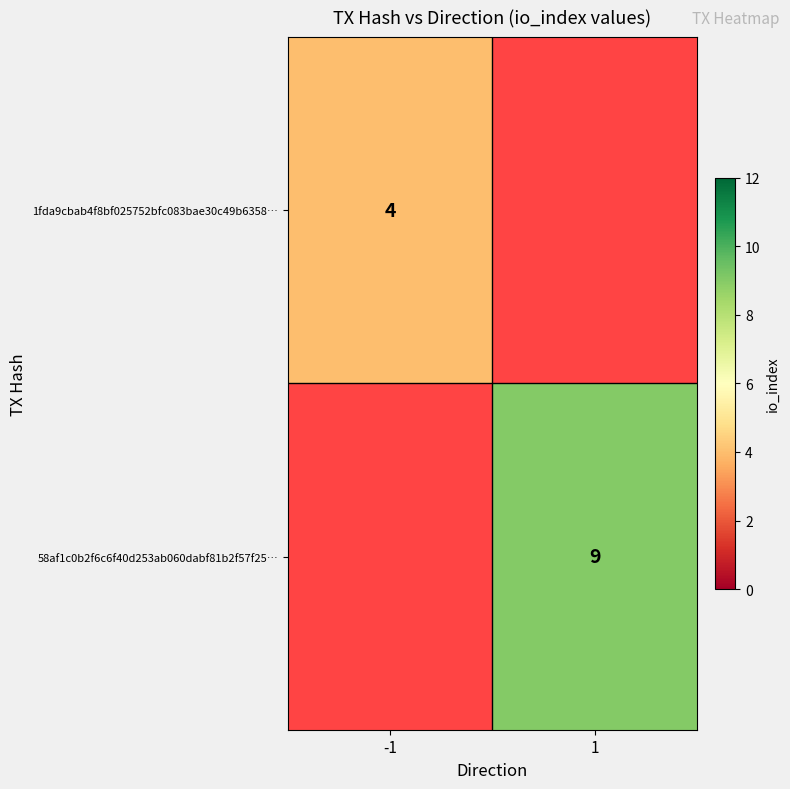

The 1fda9cbab4f8bf025752bfc083bae30c49b6358… series shows 6 at -1. True or false?

False